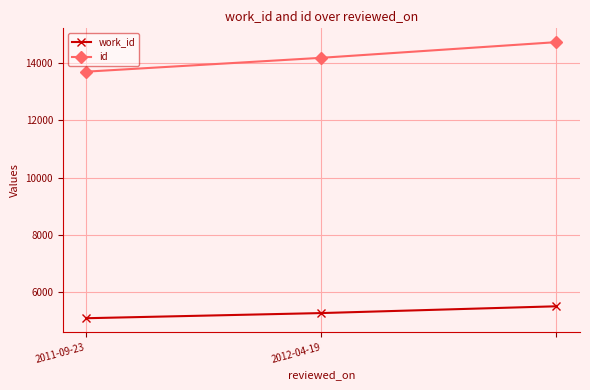

What is the smallest value displayed?

5088